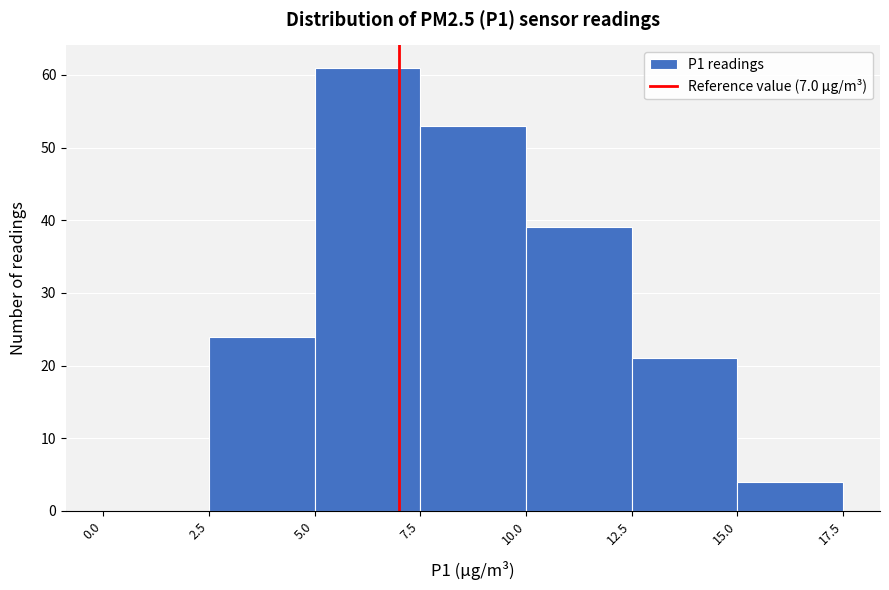

Over which range of the x-axis is the bar tallest?

5.0 to 7.5